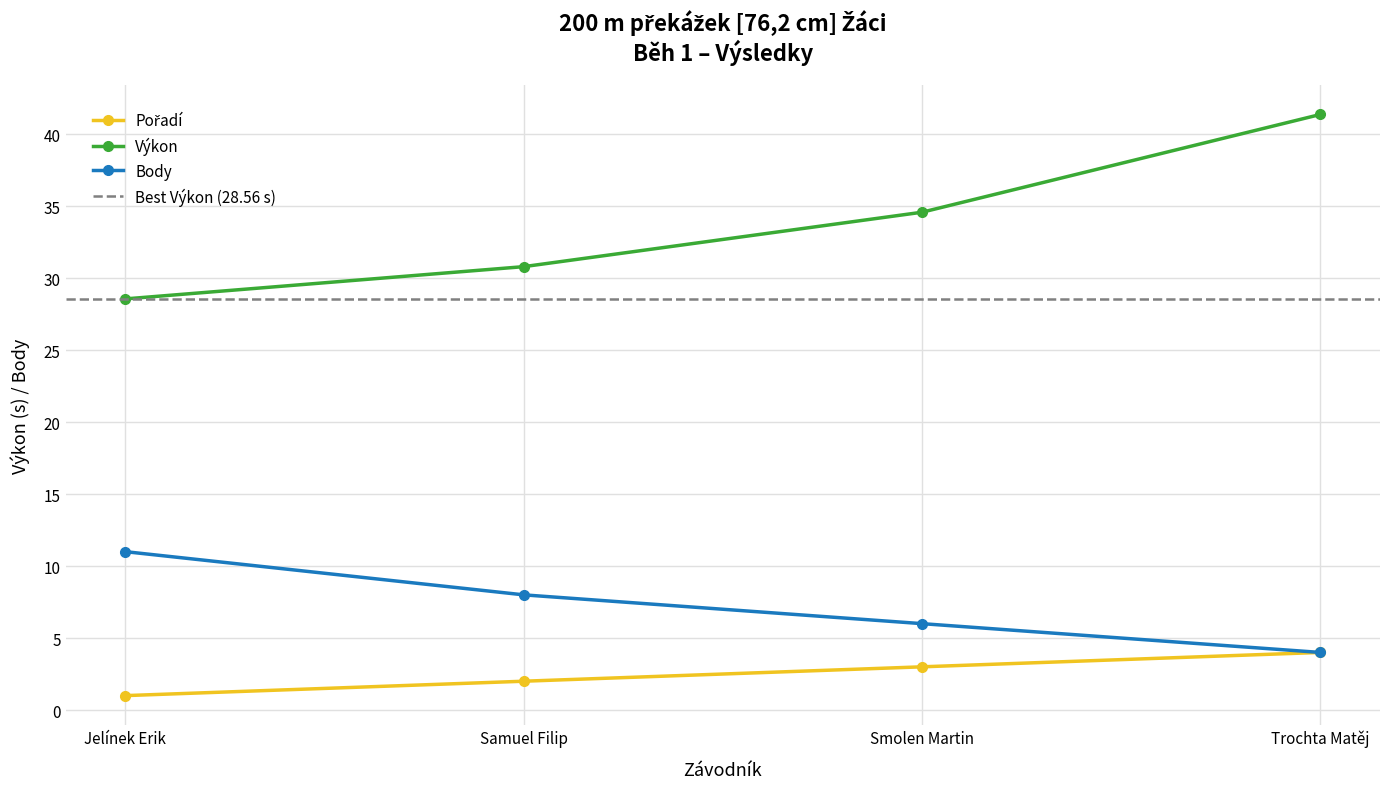

True or false: Pořadí and Výkon intersect in this chart.

False